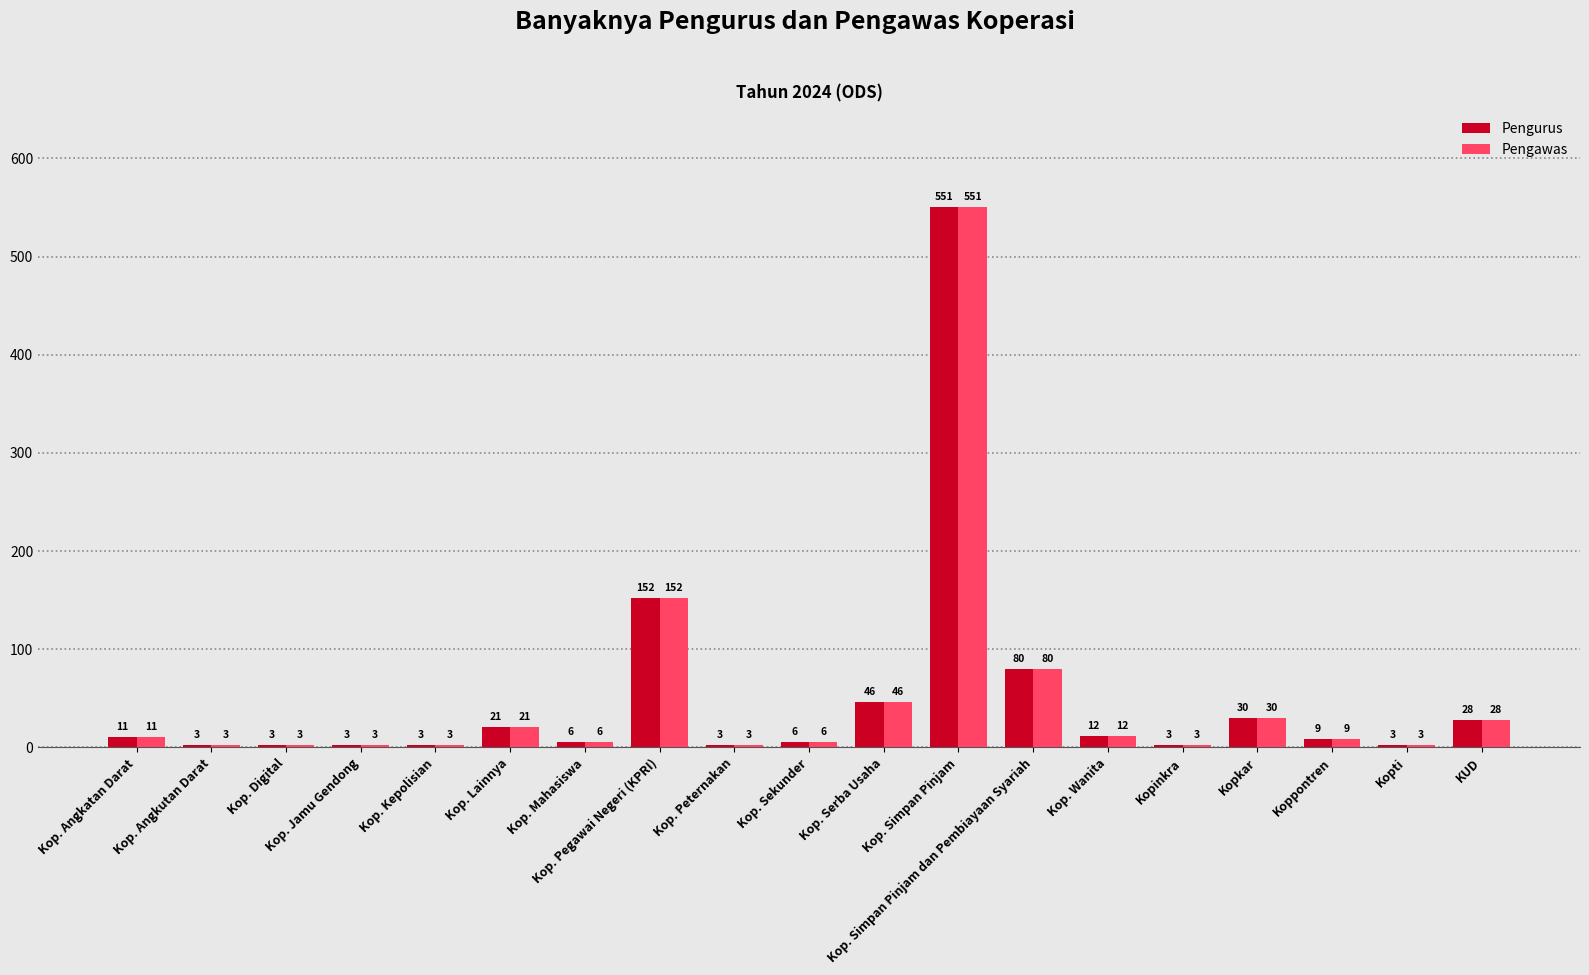

How many groups of bars are there?

19